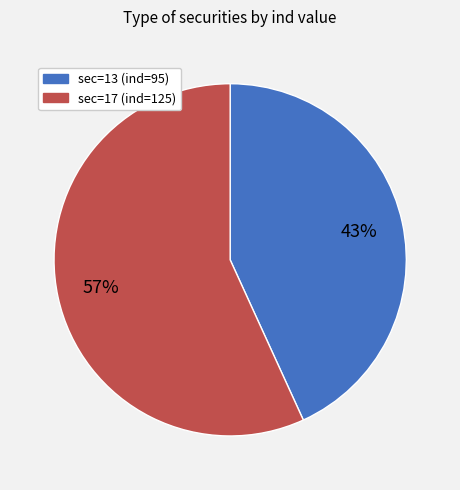

Count the number of slices in the pie.

2